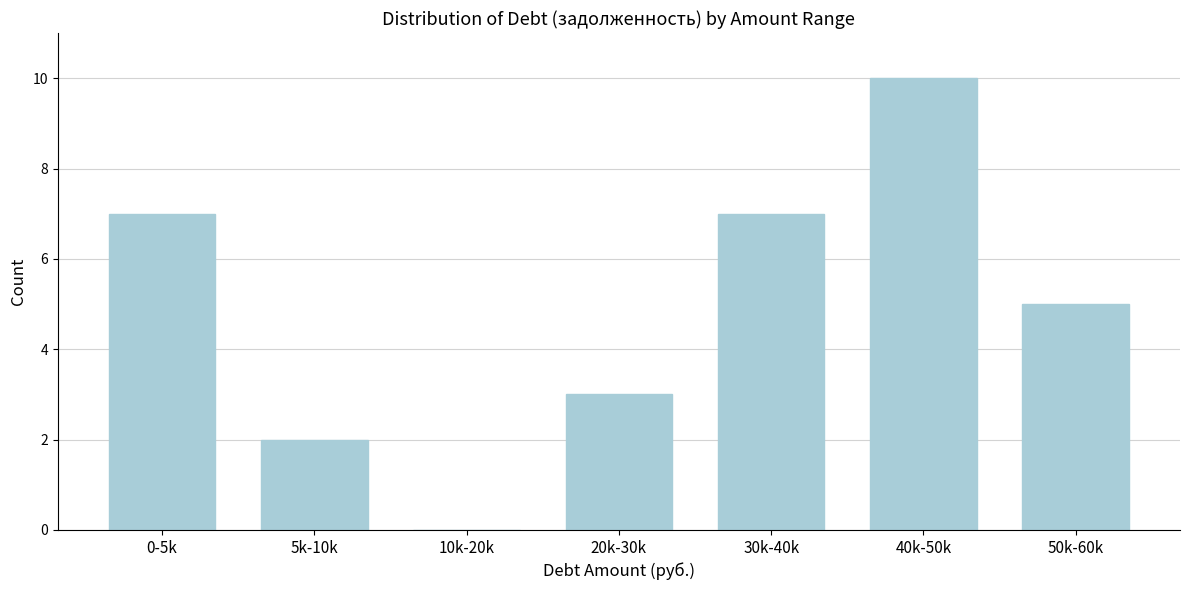

Reading left to right, list all the values displayed in this chart.

0-5k=7	5k-10k=2	10k-20k=0	20k-30k=3	30k-40k=7	40k-50k=10	50k-60k=5